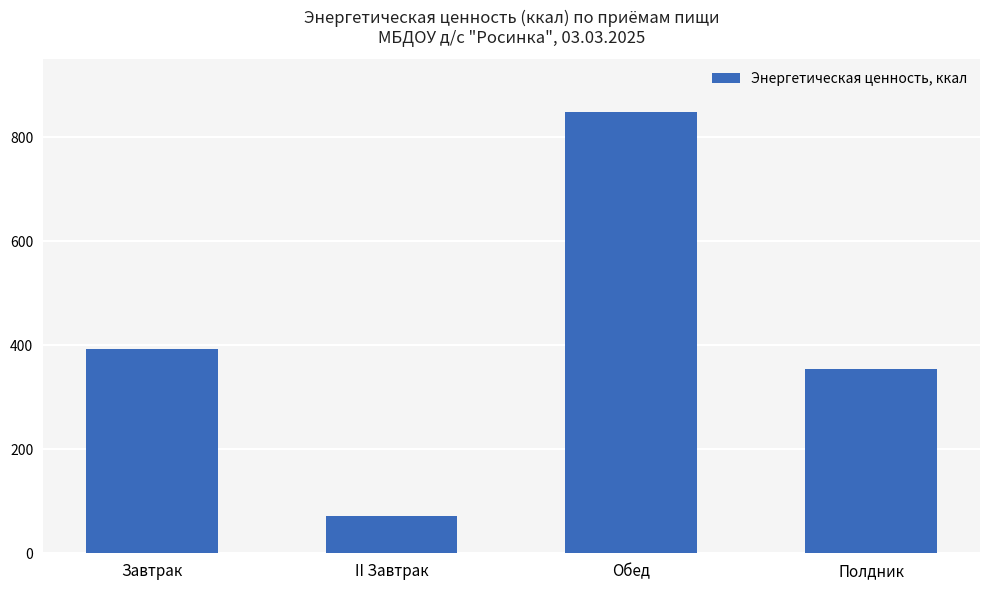

Where is the data nearest to the value 459?

Завтрак